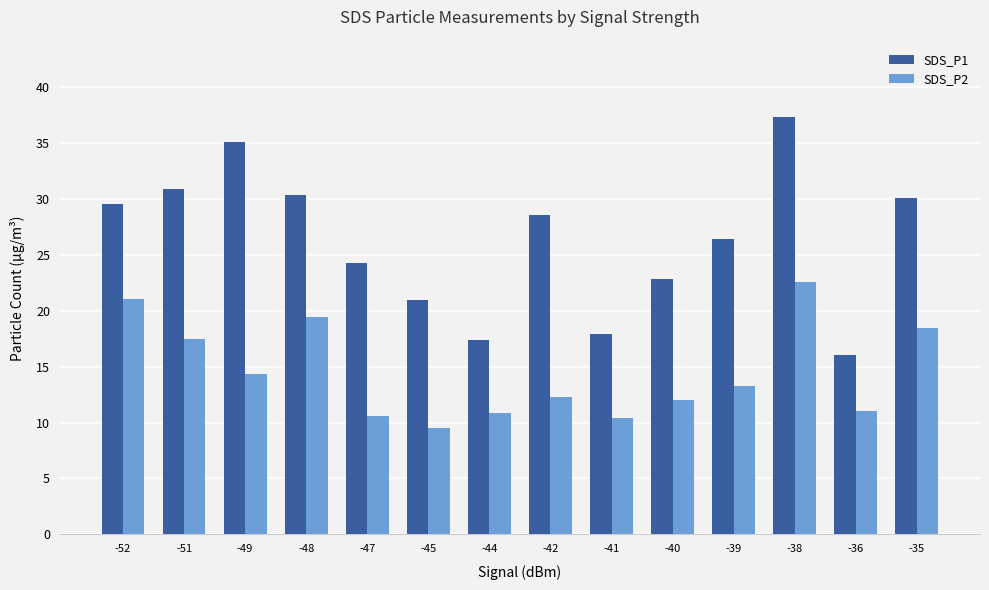

The value of SDS_P2 at -35 is 26.3. True or false?

False